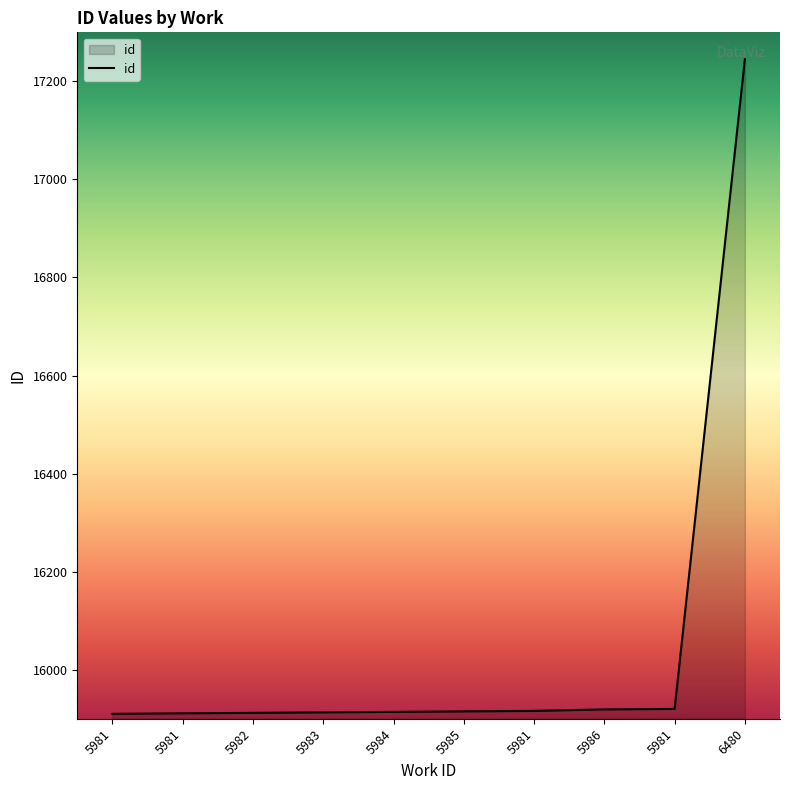

How many lines are shown in the chart?

1